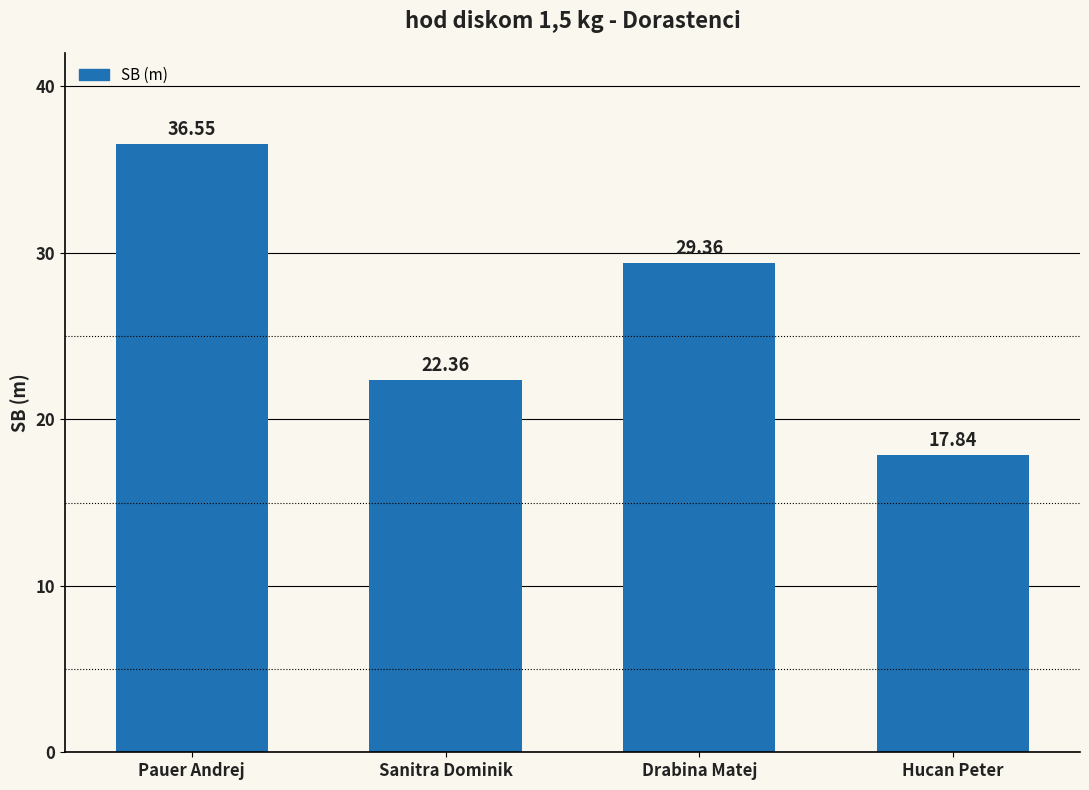

Are the bars horizontal?

No